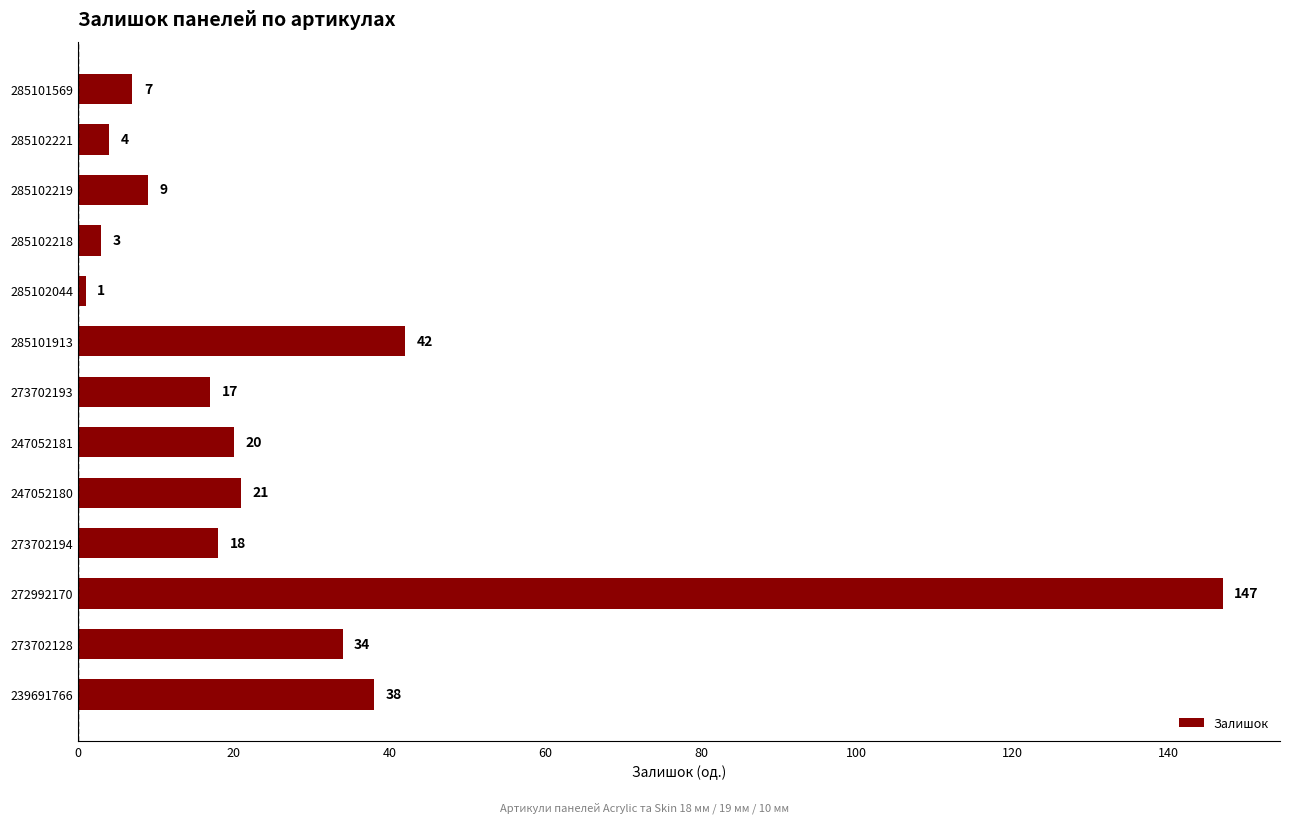

List the labels in order of value, largest first.

272992170, 285101913, 239691766, 273702128, 247052180, 247052181, 273702194, 273702193, 285102219, 285101569, 285102221, 285102218, 285102044